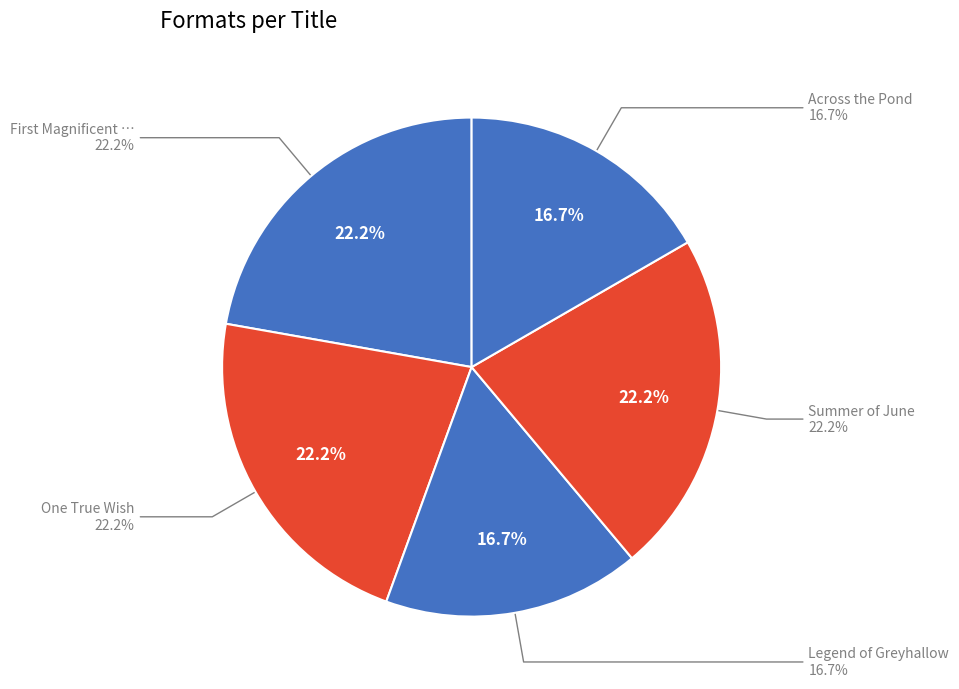

Which slice is the largest?

First Magnificent Summer